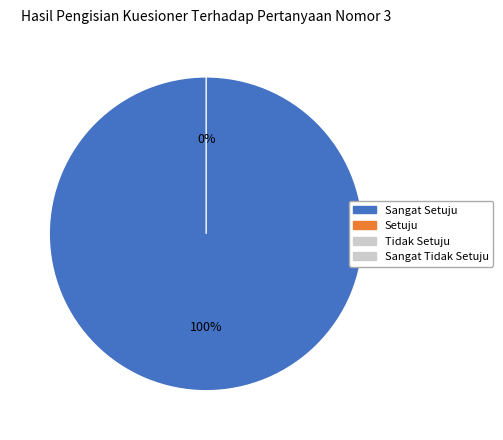

What percentage is the Vote slice, to the nearest percent?

100%